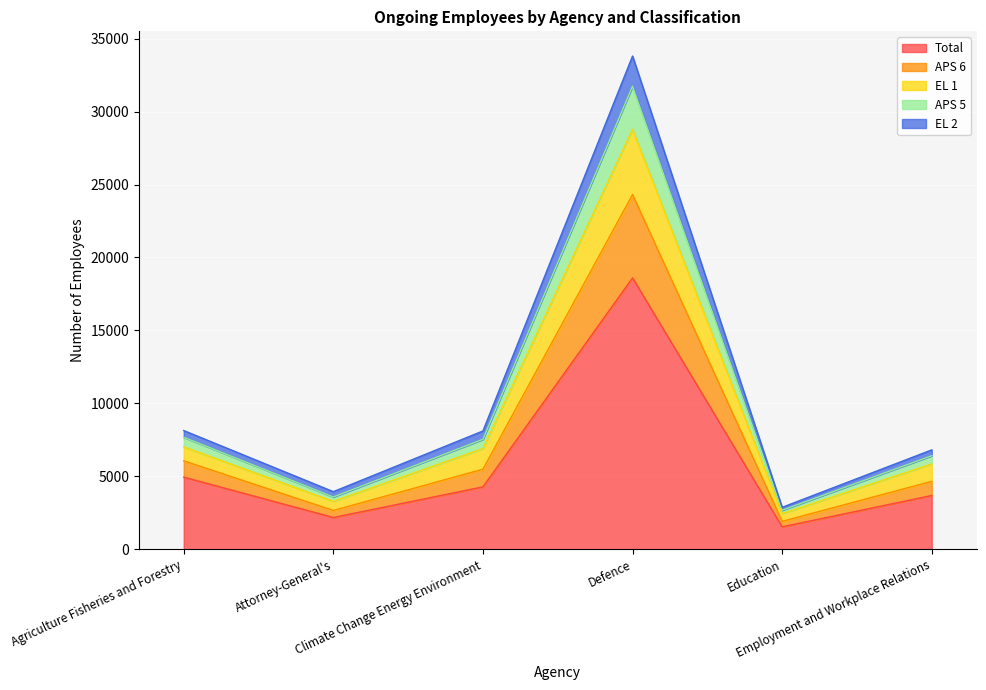

How many categories are shown in the chart?

6